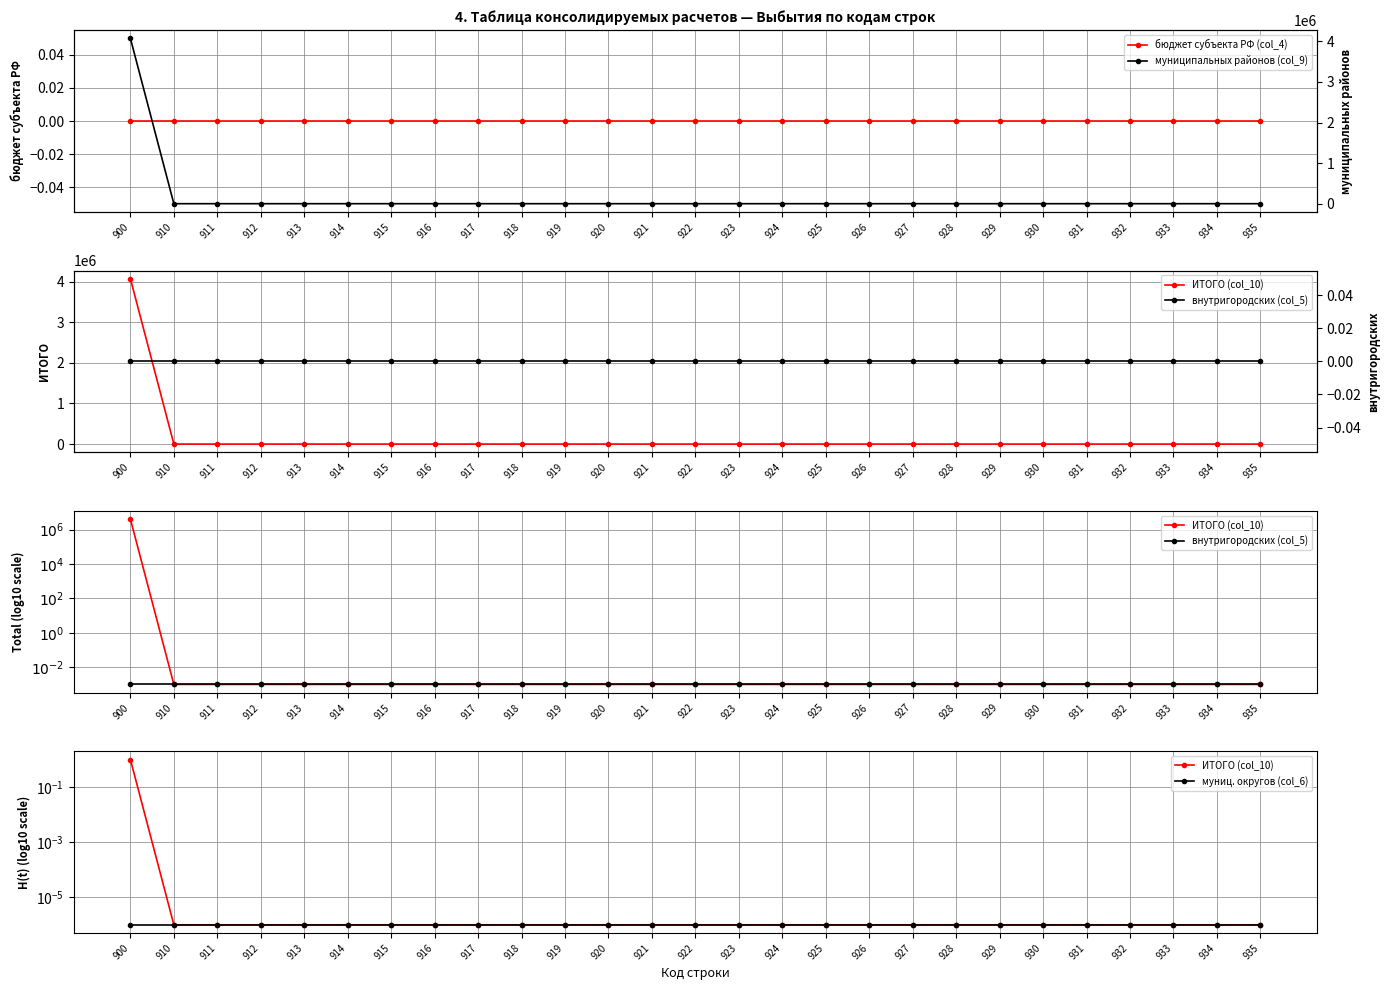

Rank the series at 919 from lowest to highest value.

бюджет субъекта РФ (col_4), внутригородских (col_5), муниципальных районов (col_9), ИТОГО (col_10), муниц. округов (col_6)